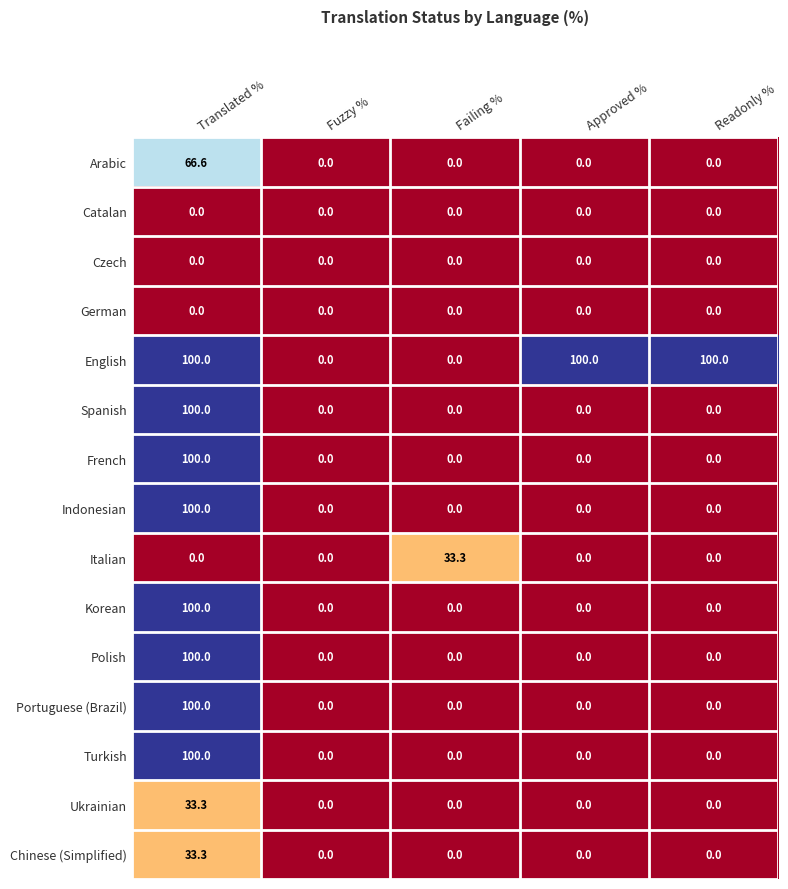

At how many categories does at least one series exceed 50?

3